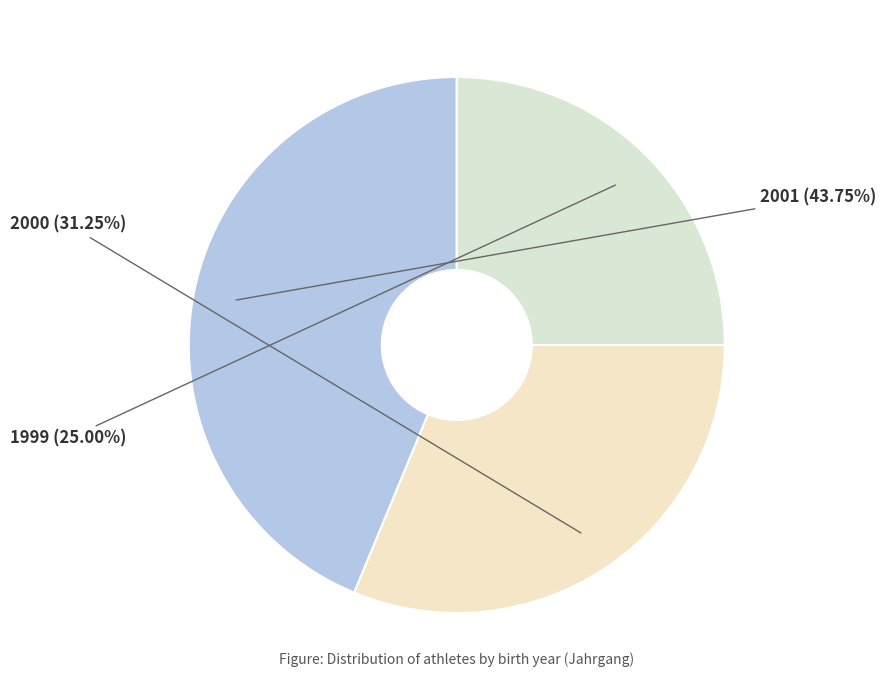

Which category has the smallest portion of the pie?

1999